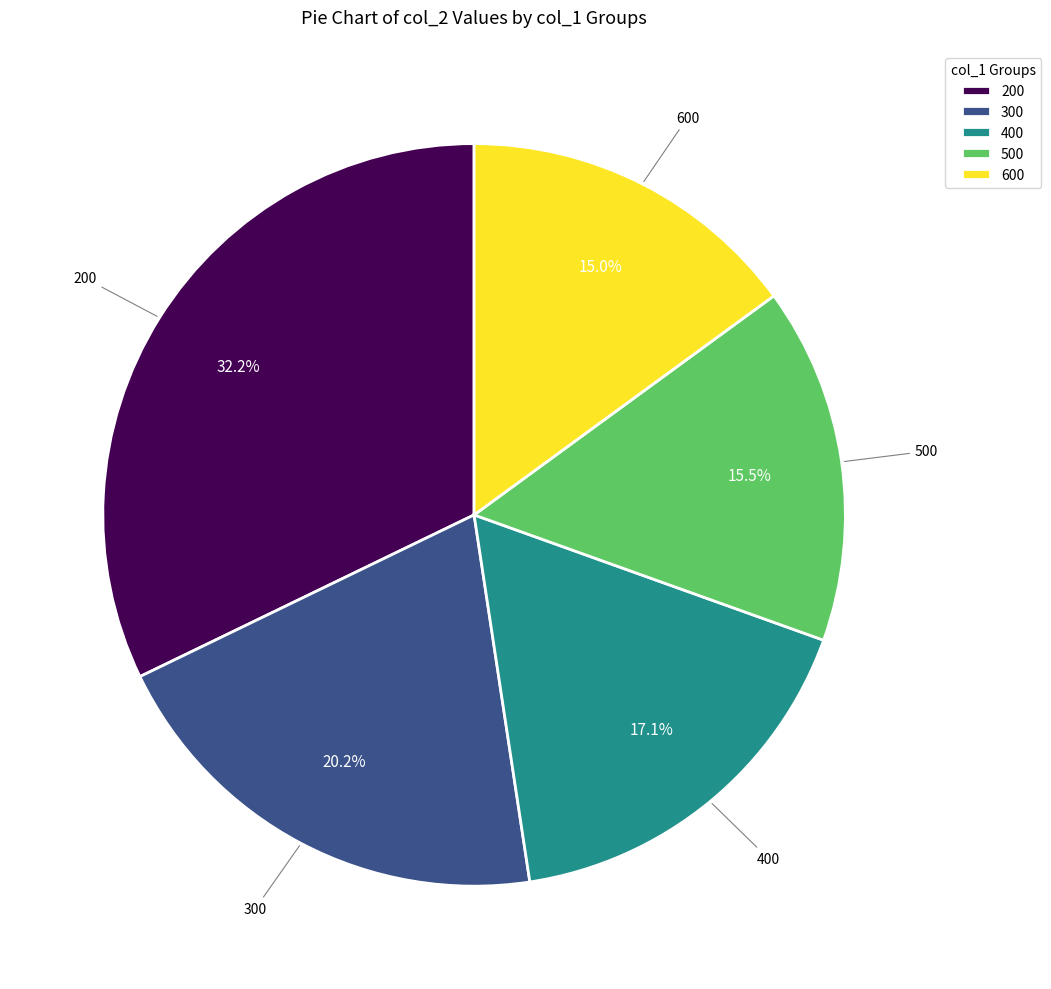

Which slice is the smallest?

600